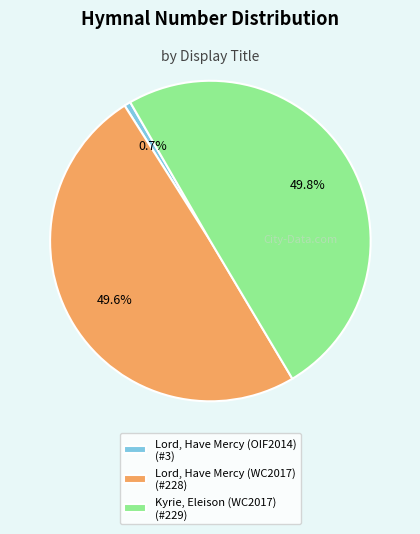

What percentage is the Kyrie, Eleison (WC2017) slice, to the nearest percent?

50%